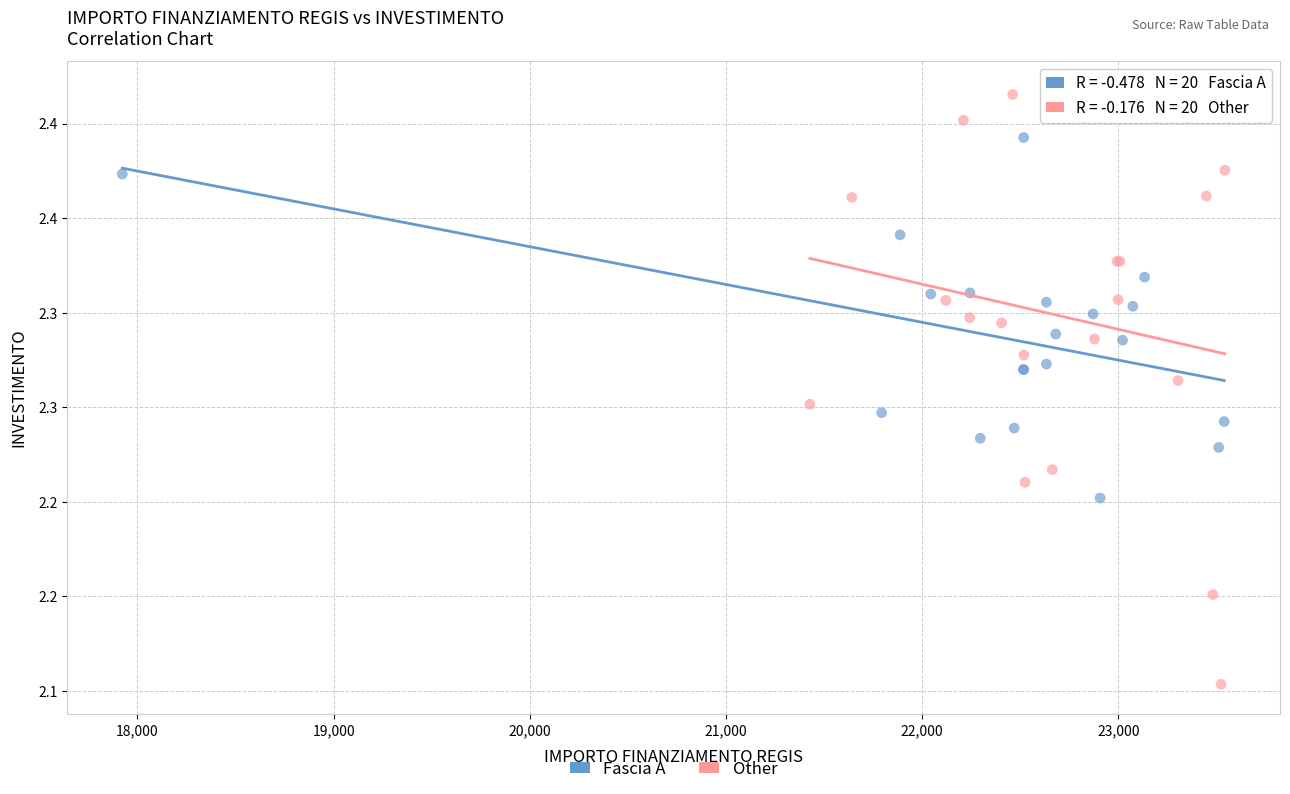

Which series contains the highest Y value?

Other